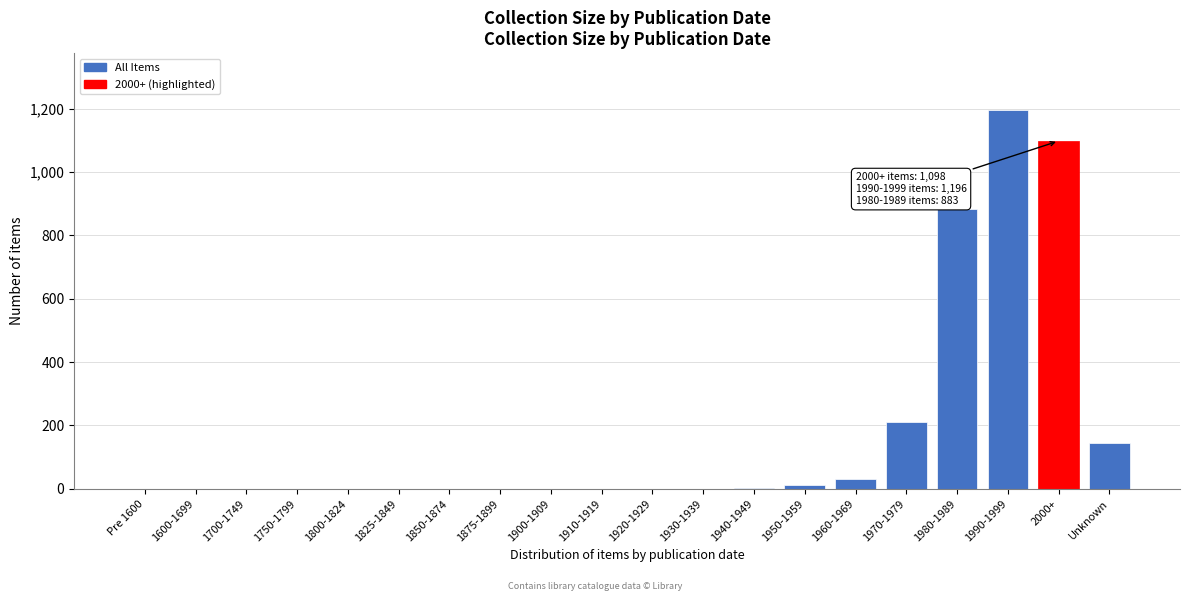

What is the maximum value shown in the chart?

1196